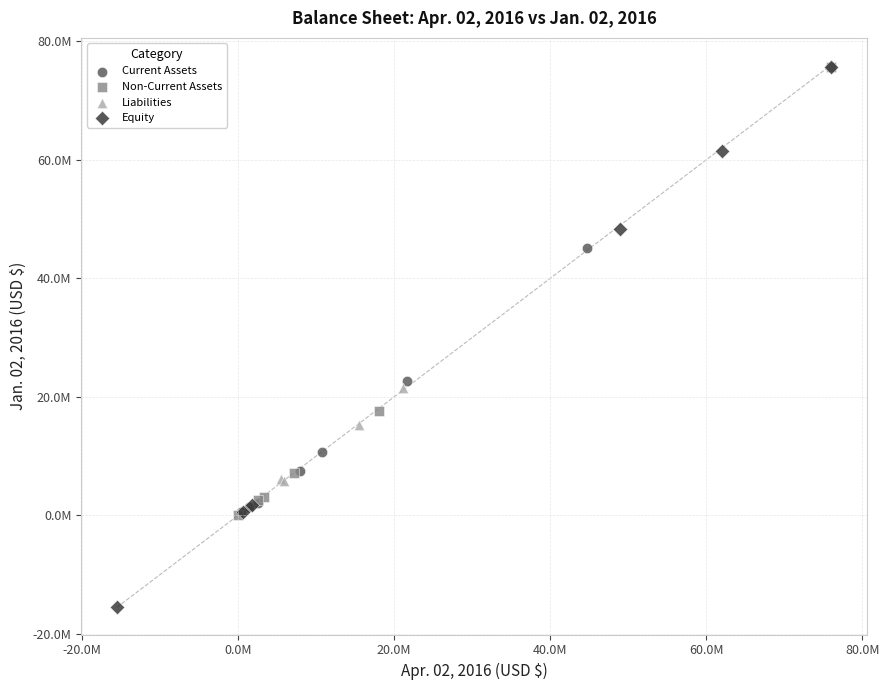

What are all the series names shown in the legend?

Current Assets, Non-Current Assets, Liabilities, Equity